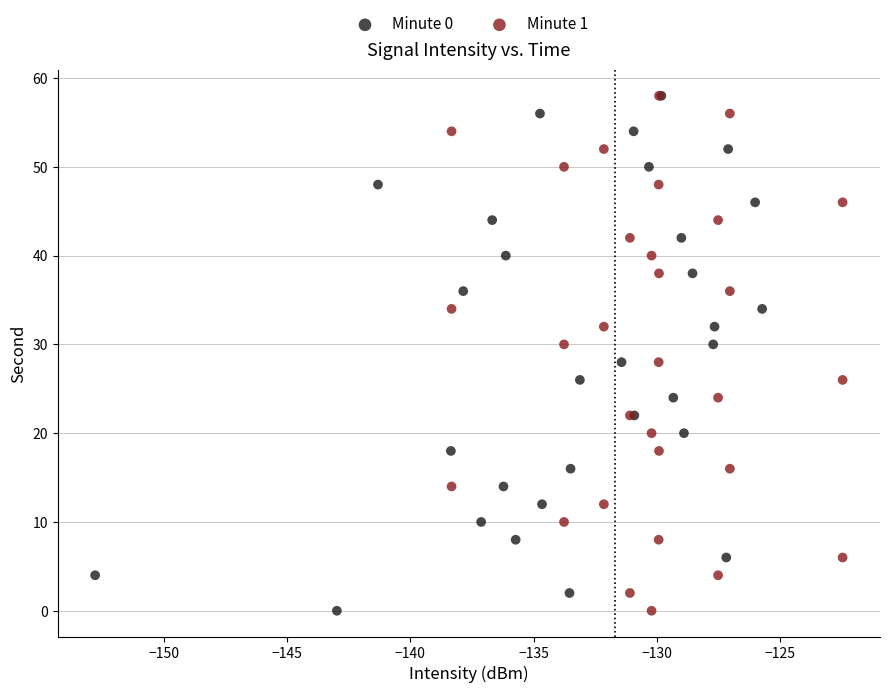

What are all the series names shown in the legend?

Minute 0, Minute 1